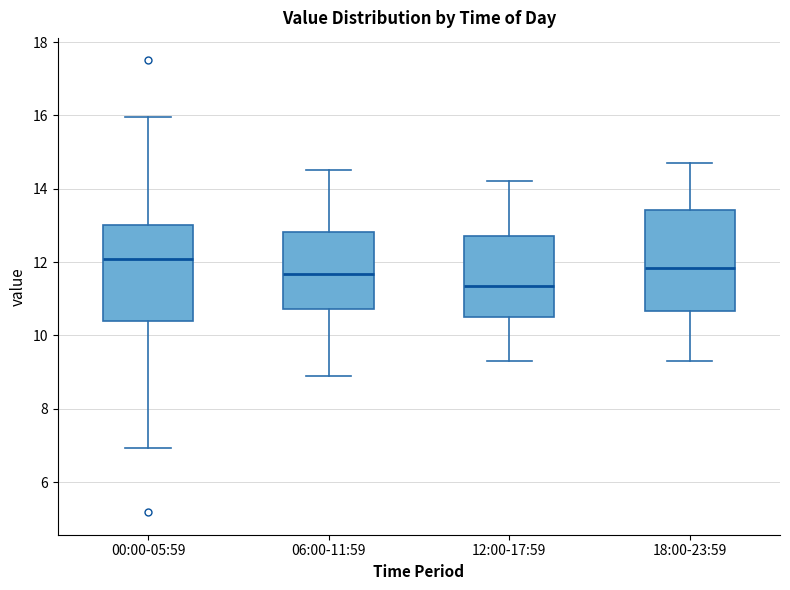

Reading left to right, read every box against the y-axis: the position of its median line, the range the box covers, and the ends of its whiskers. The values are not printed on the chart, so give them approximately, as read against the axis.

00:00-05:59: median 12.0, box 10.4 to 13.0, whiskers 7.0 to 16.0
06:00-11:59: median 11.6, box 10.8 to 12.8, whiskers 9.0 to 14.6
12:00-17:59: median 11.4, box 10.6 to 12.8, whiskers 9.4 to 14.2
18:00-23:59: median 11.8, box 10.6 to 13.4, whiskers 9.4 to 14.8